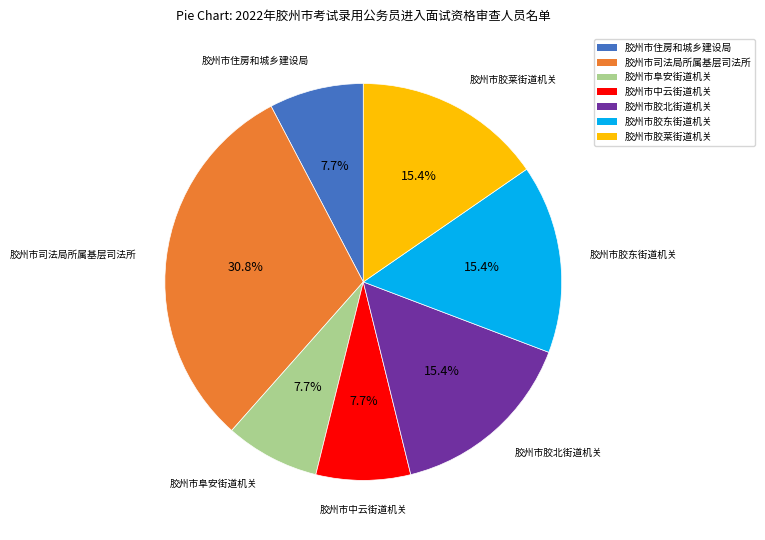

What is the largest slice in the pie chart?

胶州市司法局所属基层司法所